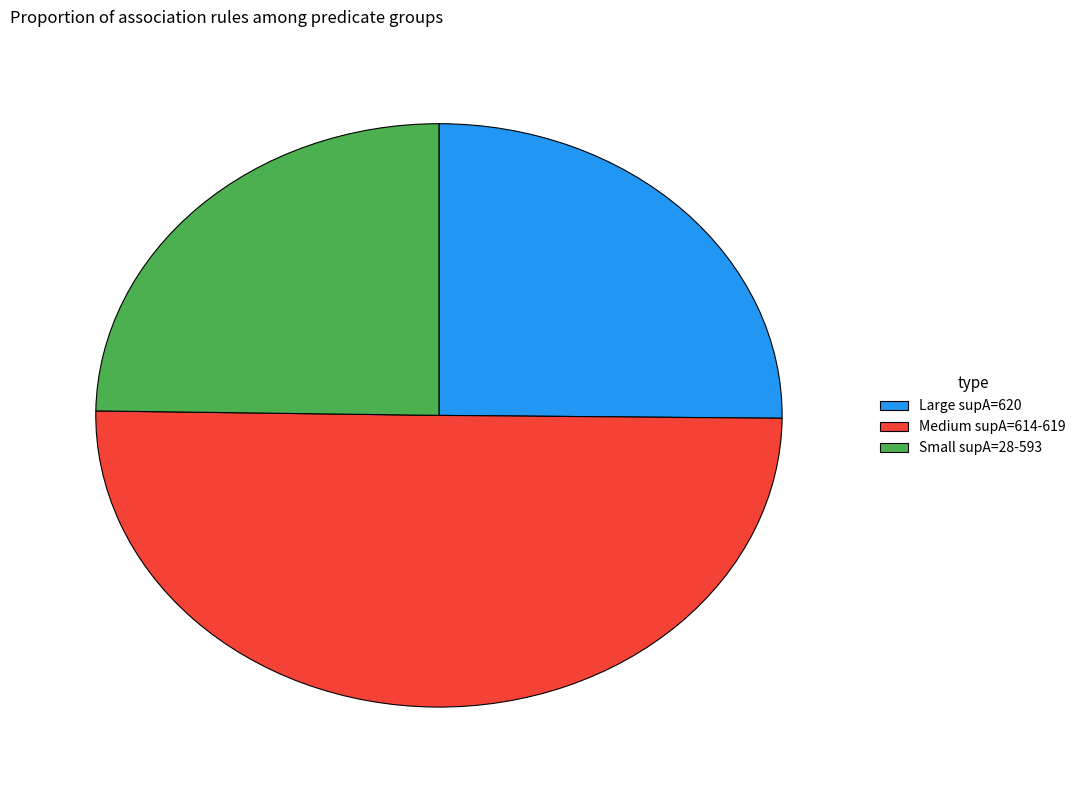

Count the number of slices in the pie.

3